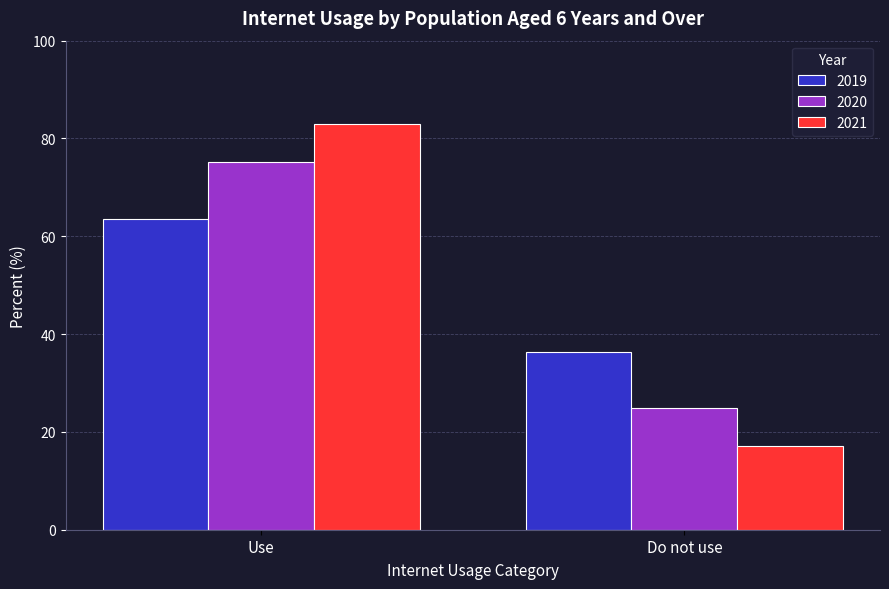

Between Use and Do not use, which series saw the biggest shift?

2021